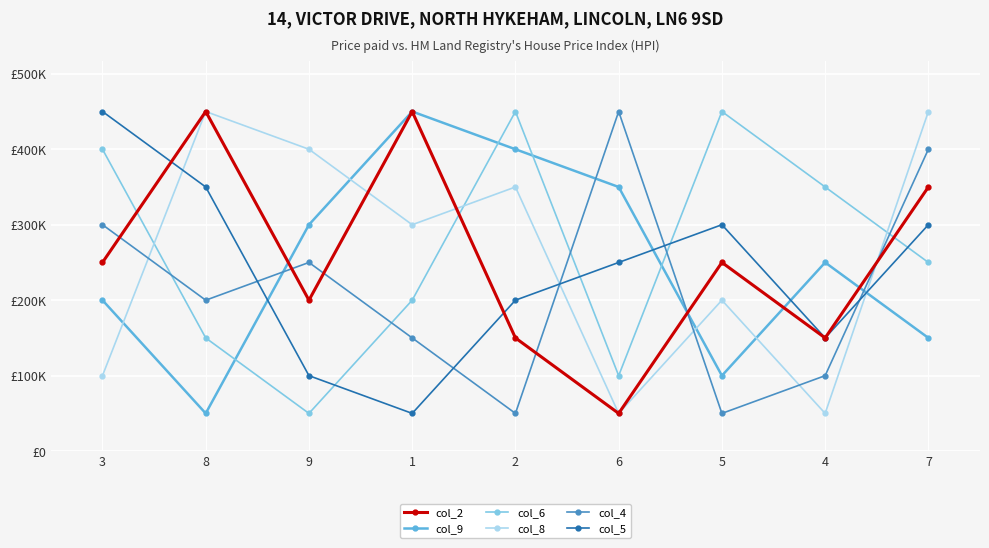

Rank the categories by col_5 value from highest to lowest.

3, 8, 5, 7, 6, 2, 4, 9, 1